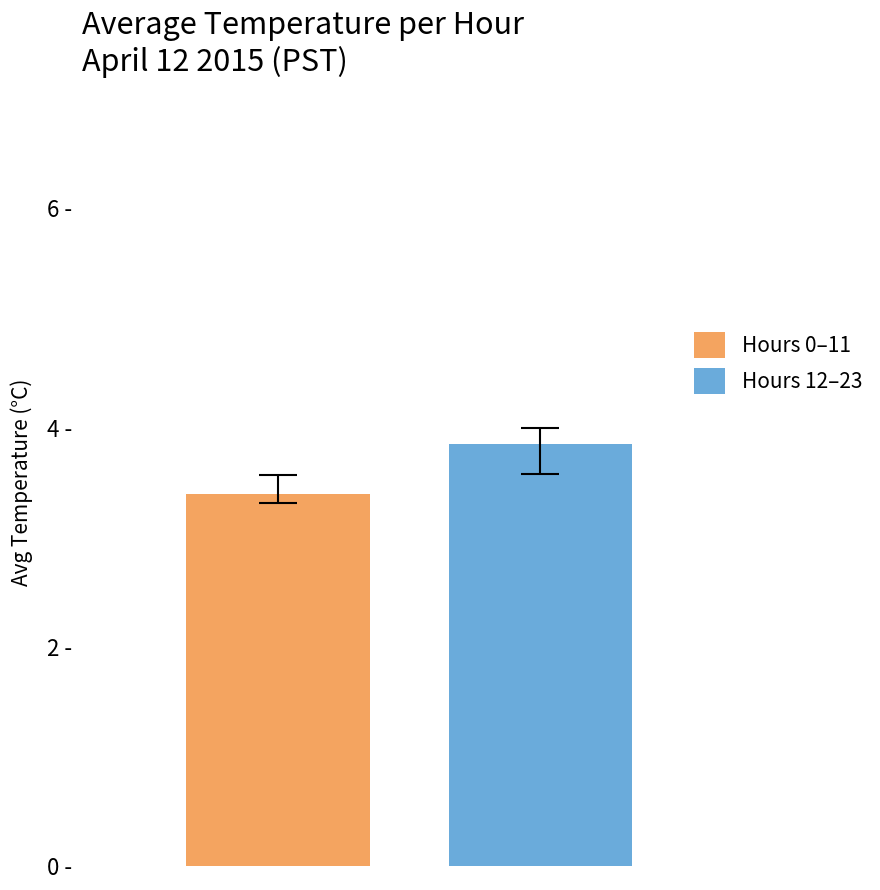

List the series in order of their overall mean, highest first.

Hours 12–23, Hours 0–11